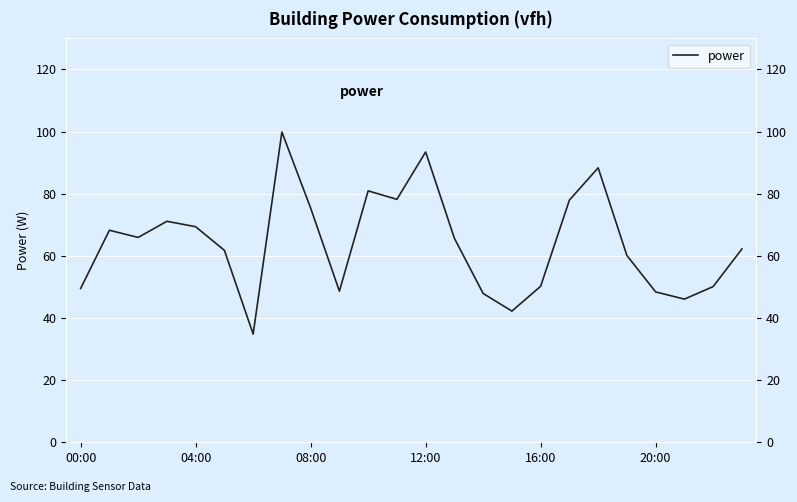

The chart shows a value of 46.1 at 21. True or false?

True